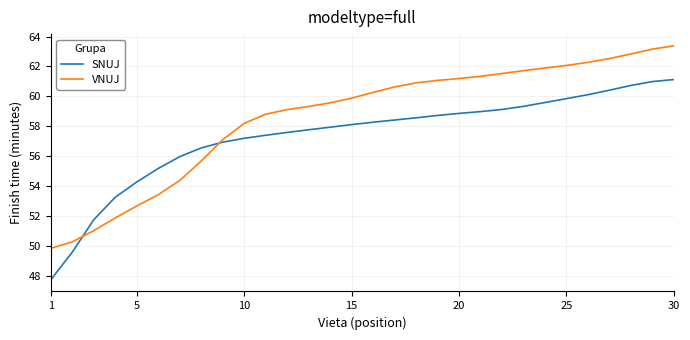

Rank the series by their maximum value, from highest to lowest.

VNUJ, SNUJ